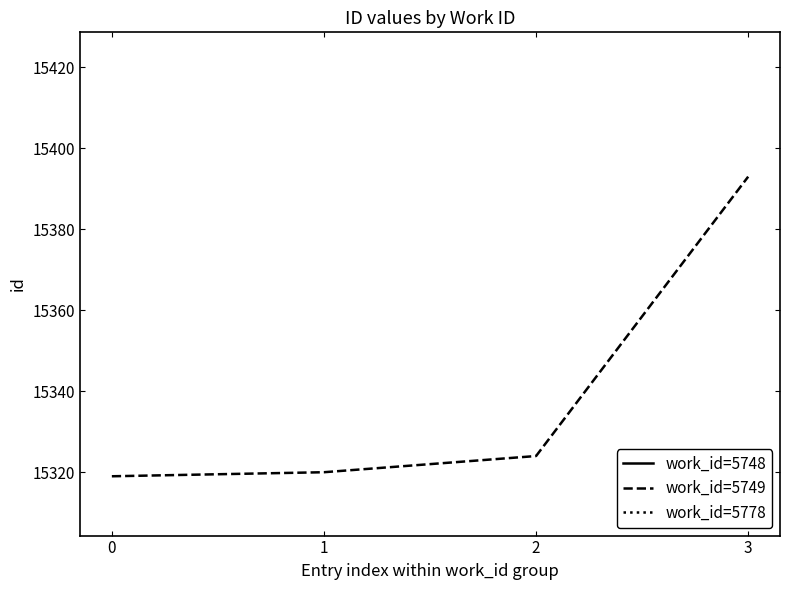

Is it true that work_id=5749 equals 9291 at 0?

False